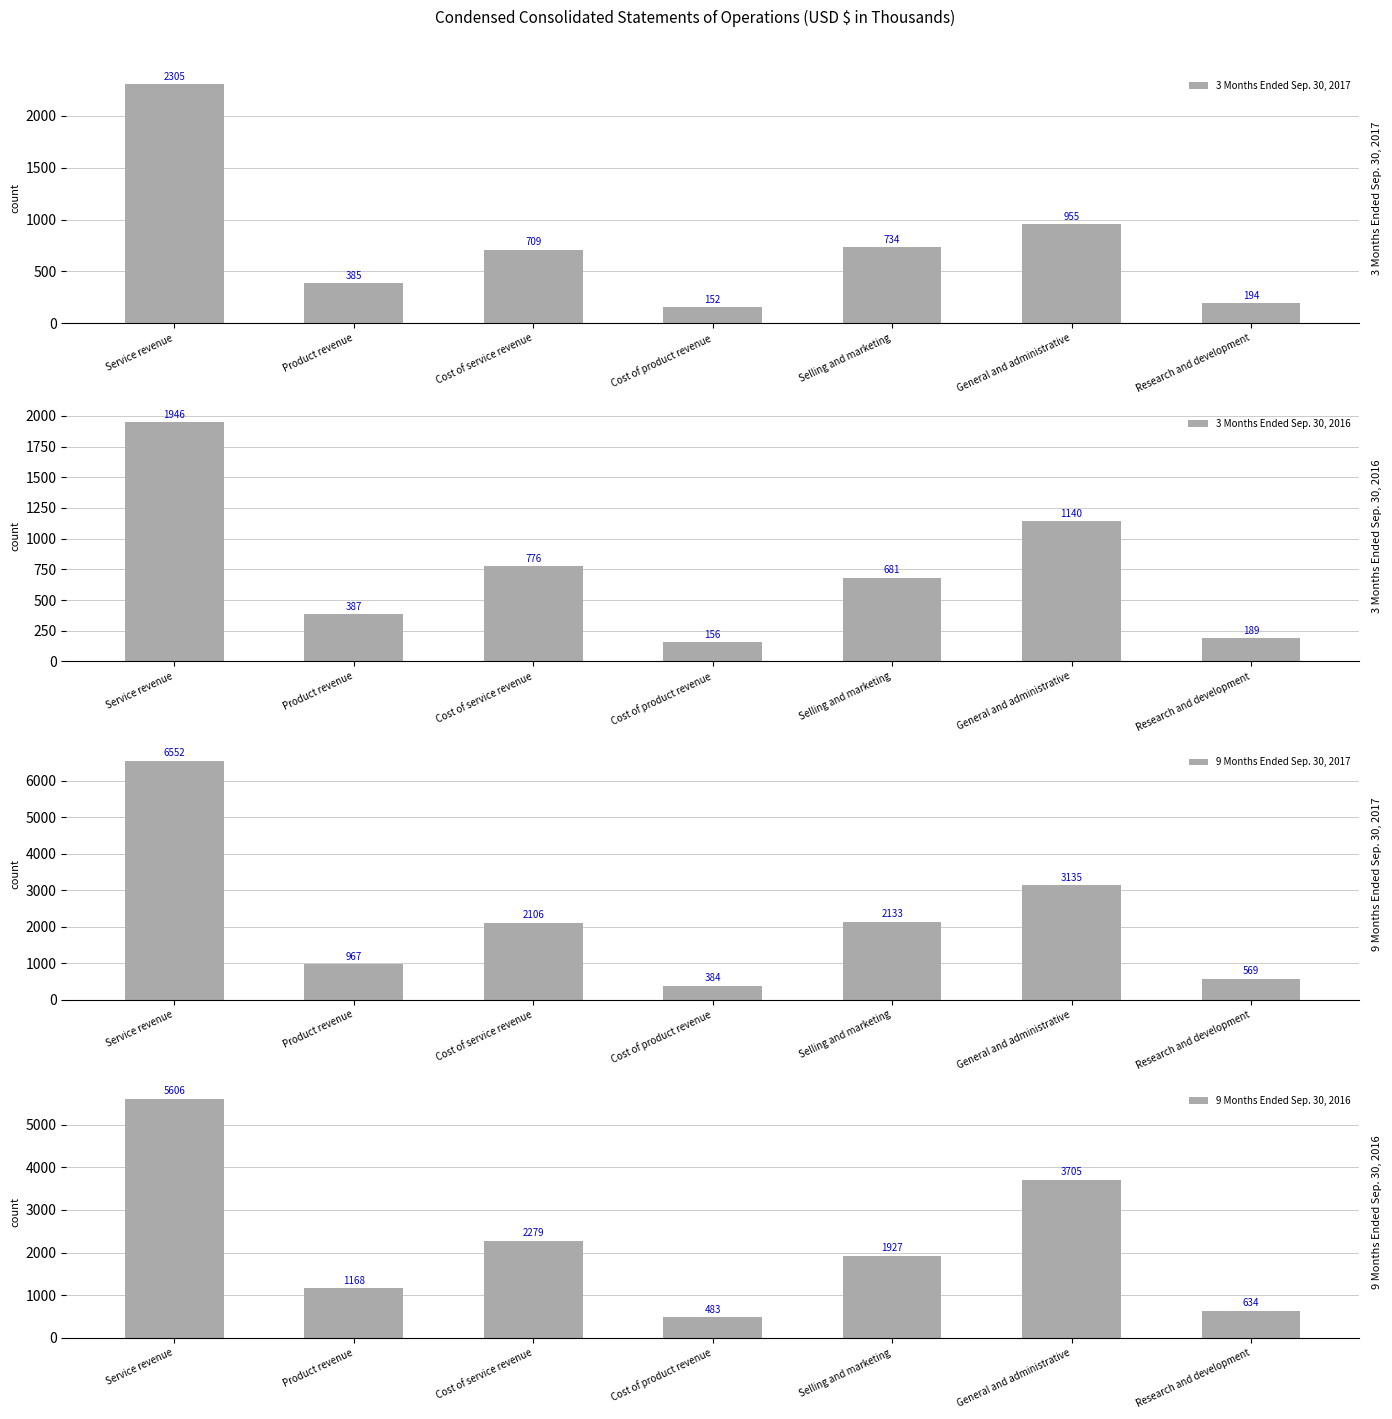

How many data points in 9 Months Ended Sep. 30, 2017 are less than 2106?

3